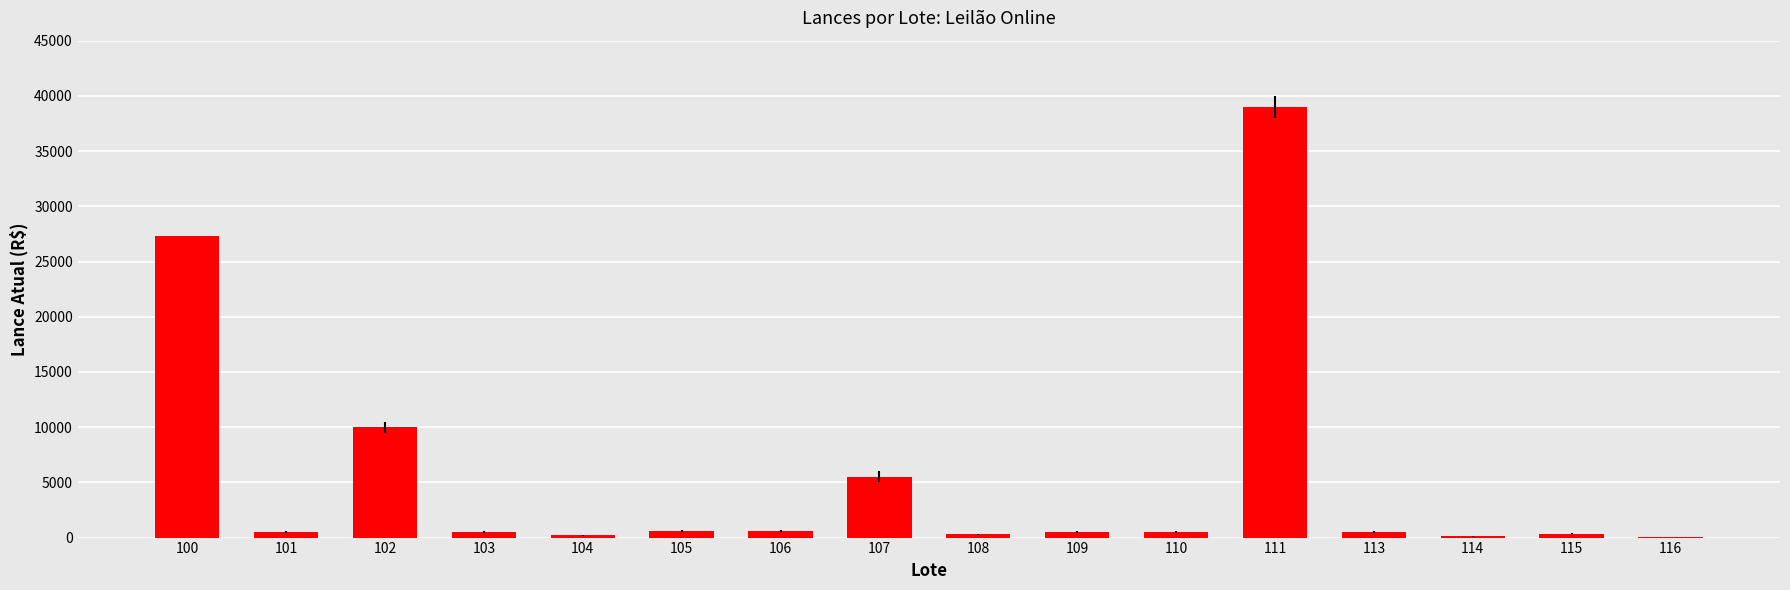

What is the maximum value shown in the chart?

39000